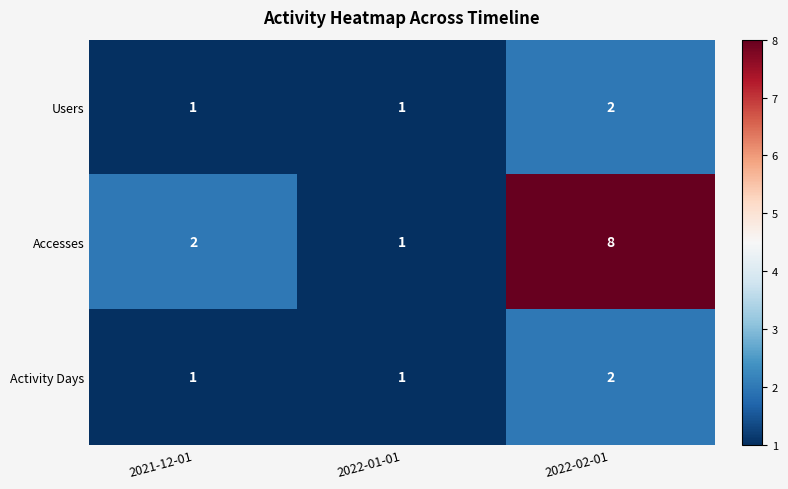

Which series has the widest spread of values?

Accesses